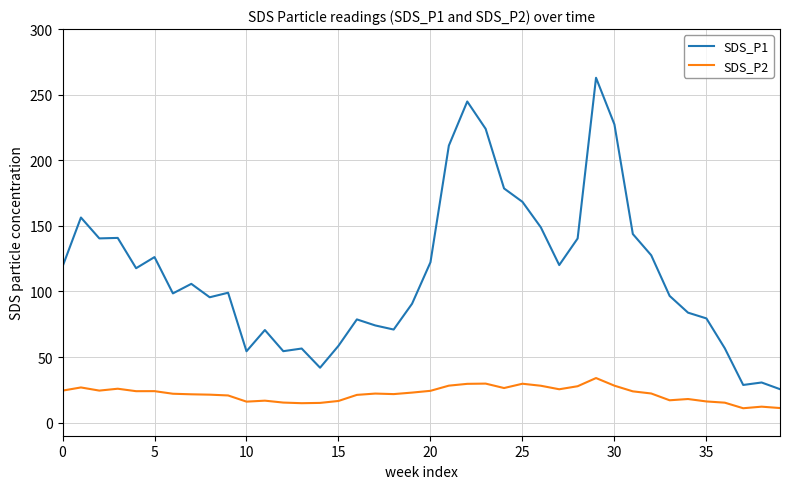

At how many categories does at least one series exceed 191?

5